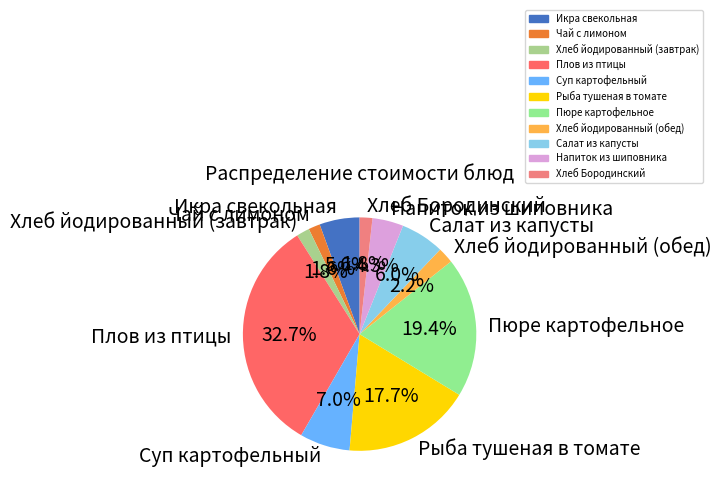

What percentage is NOT represented by Чай с лимоном?

98.4%